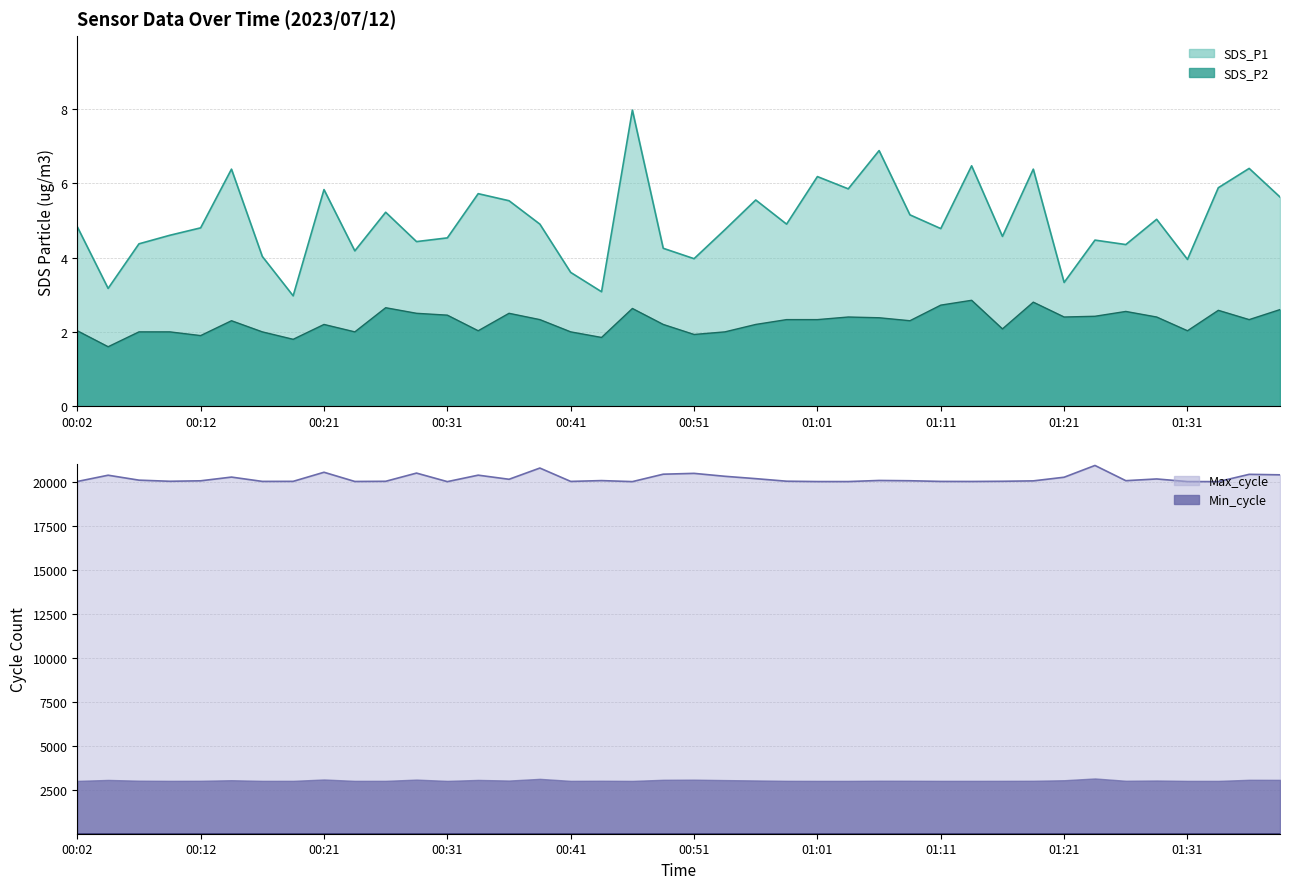

What is the difference between the maximum and minimum values in the Min_cycle series?

1.0